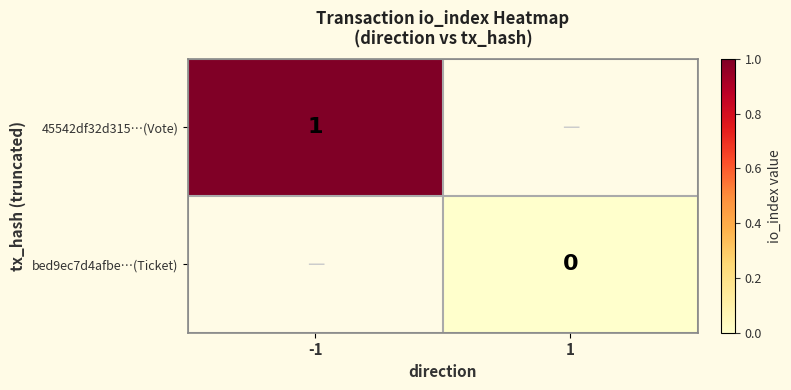

At how many categories does at least one series exceed 0?

1